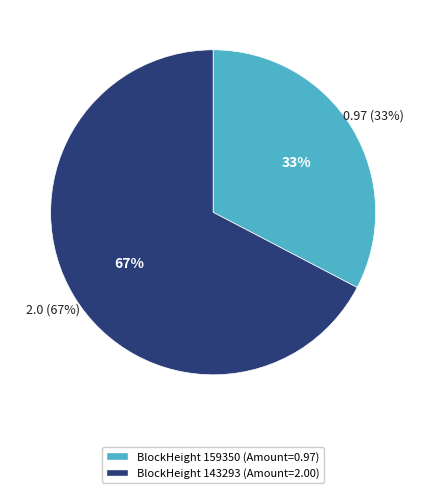

Combined, what portion of the pie is 143293 and 159350?

100.0%